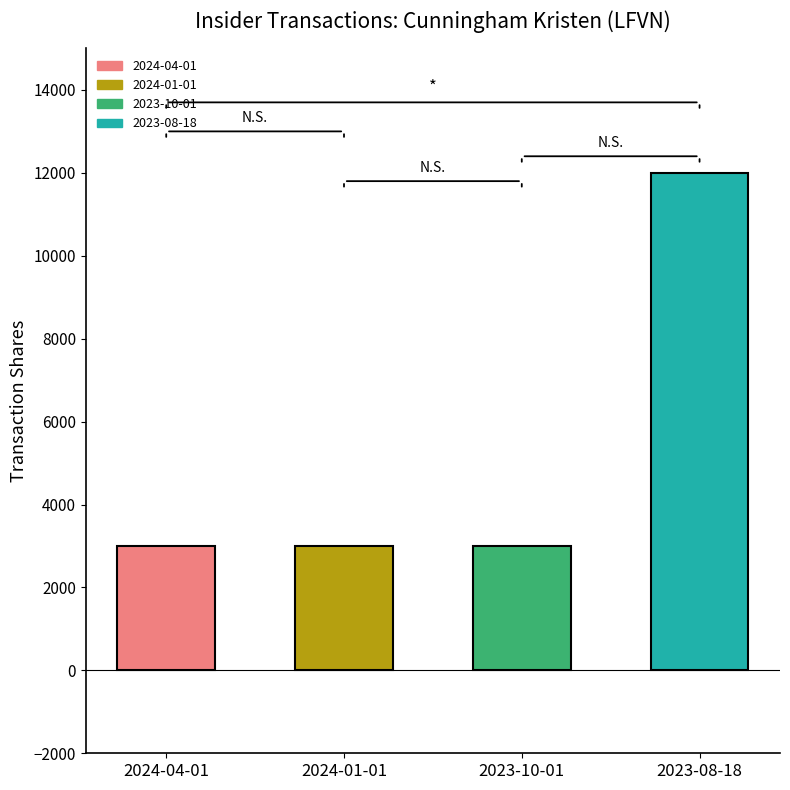

What is the ratio of the value at 2023-08-18 to the value at 2023-10-01?

4.0